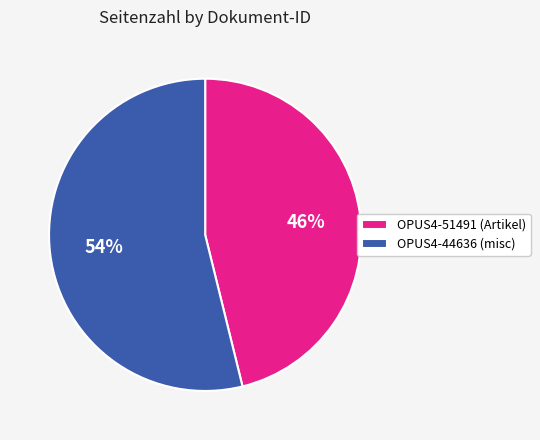

Does OPUS4-44636 represent more than half of the total?

Yes